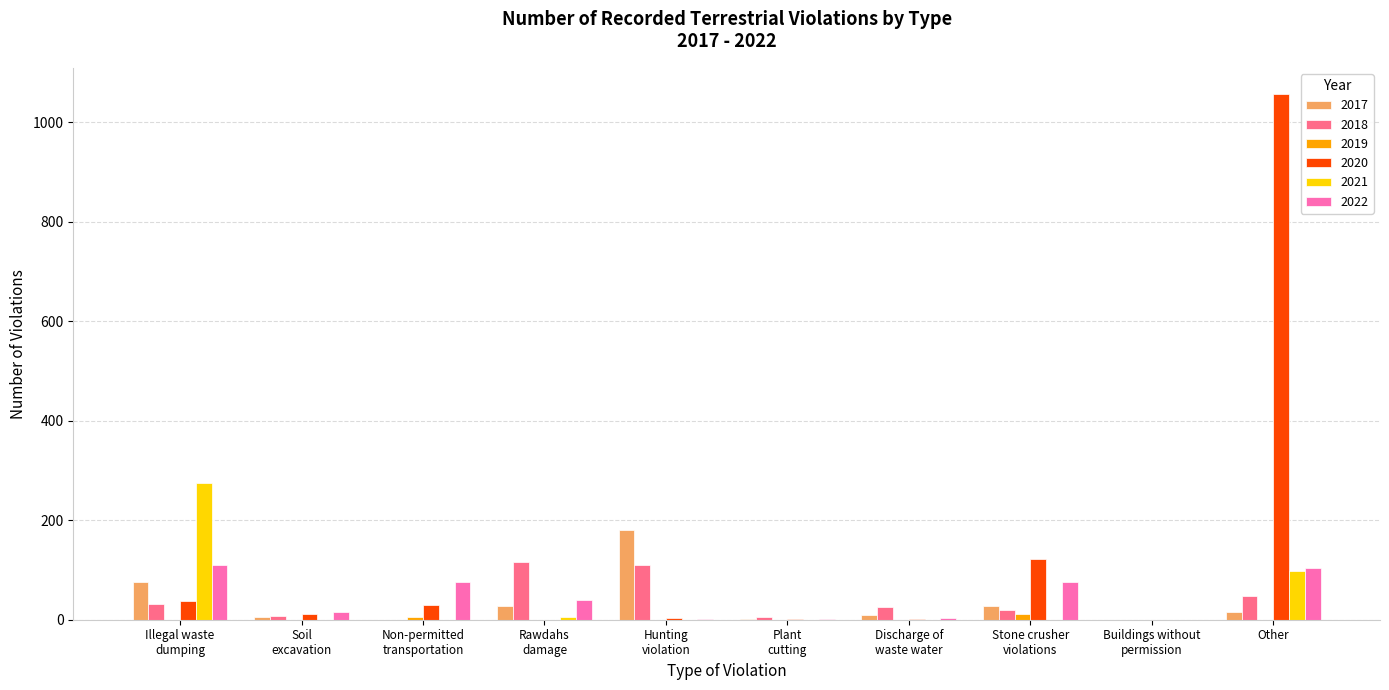

What is the sum of all 2022 values?

429